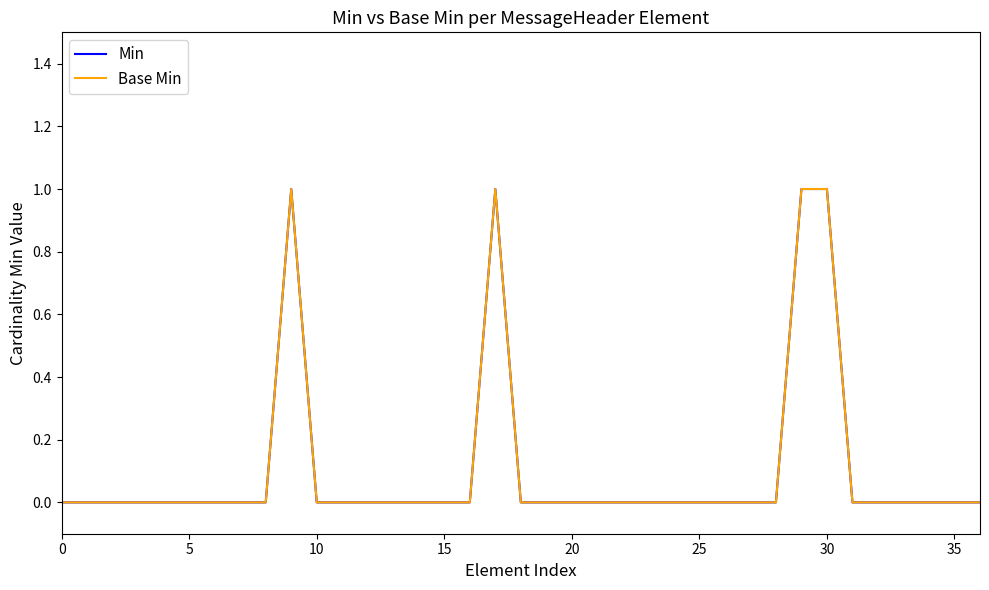

Is this an area chart (filled region under the line)?

No